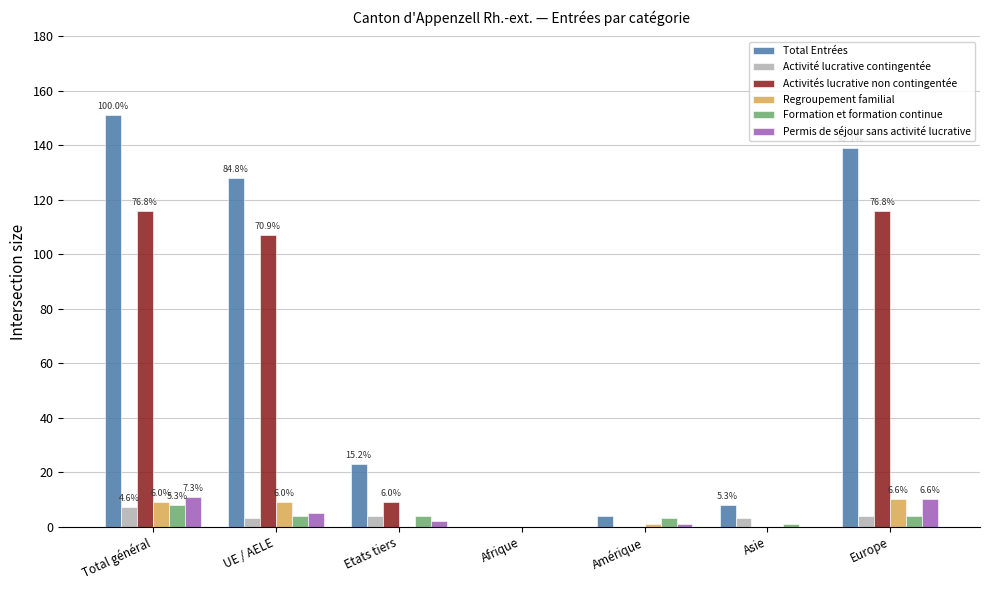

Which category has the highest value in the Formation et formation continue series?

Total général